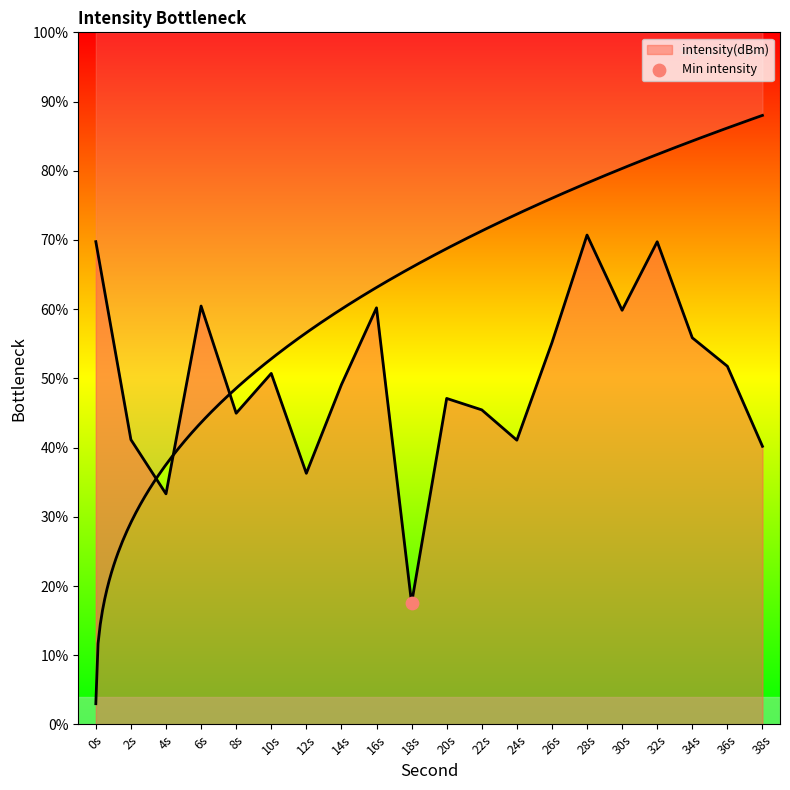

Which has a higher value, 28s or 34s?

28s